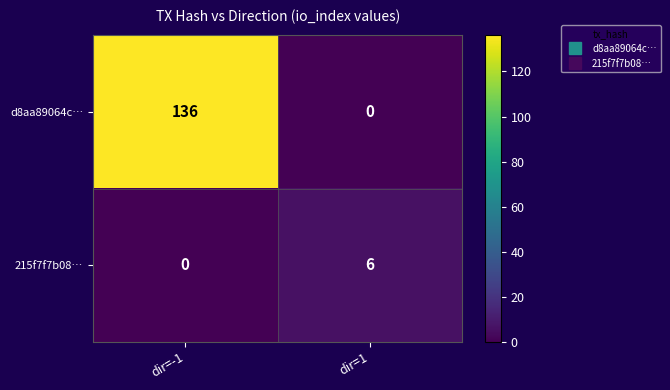

At dir=-1, list the series in order from smallest to largest.

215f7f7b08…, d8aa89064c…